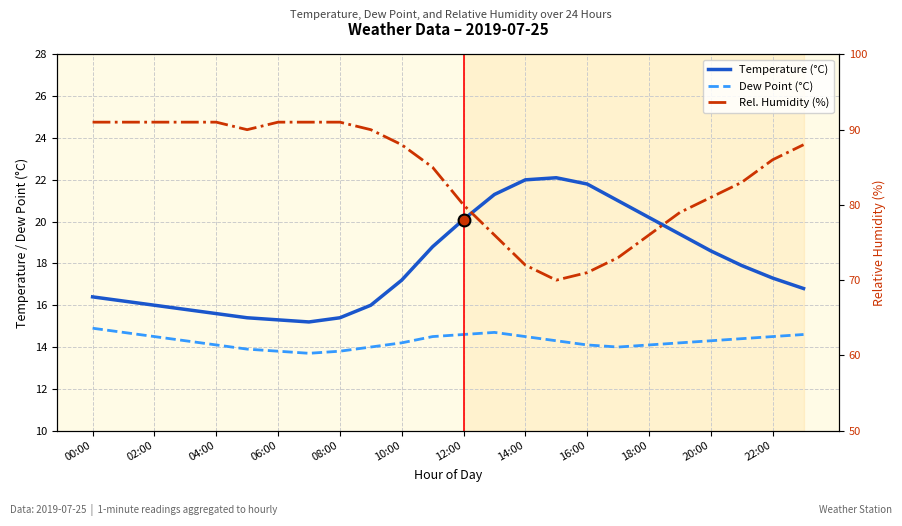

What is the label of the 4th point from the right?

20:00